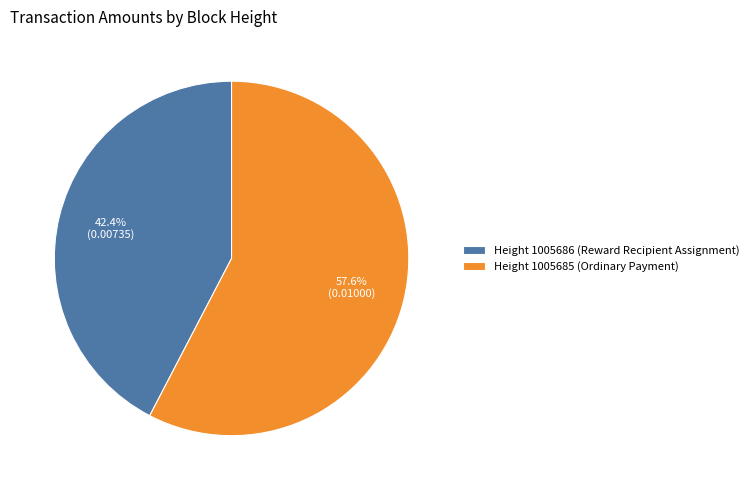

Which slice is the largest?

Height 1005685 (Ordinary Payment)